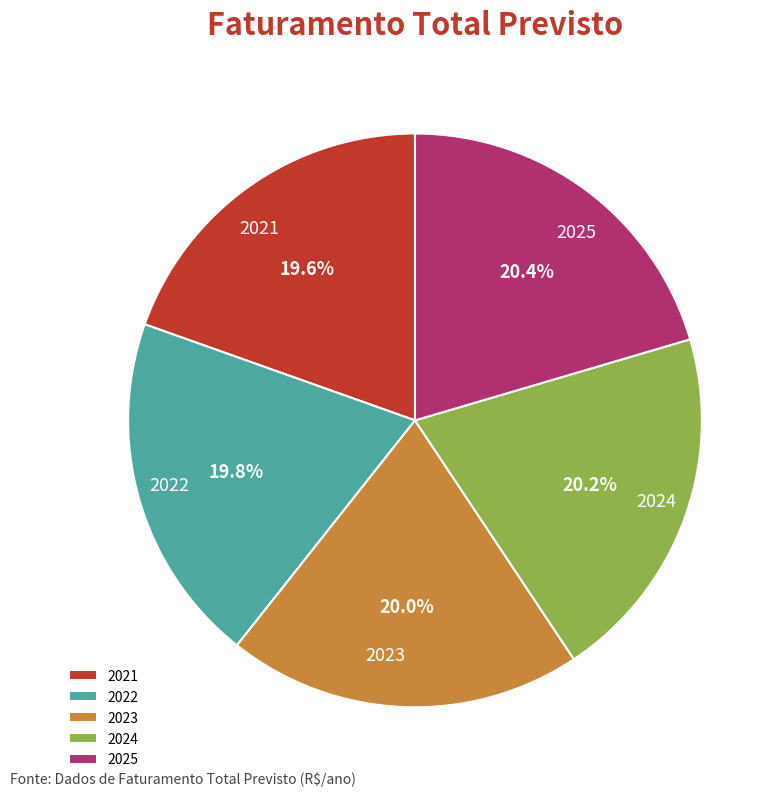

Is 2023 the majority of the pie?

No